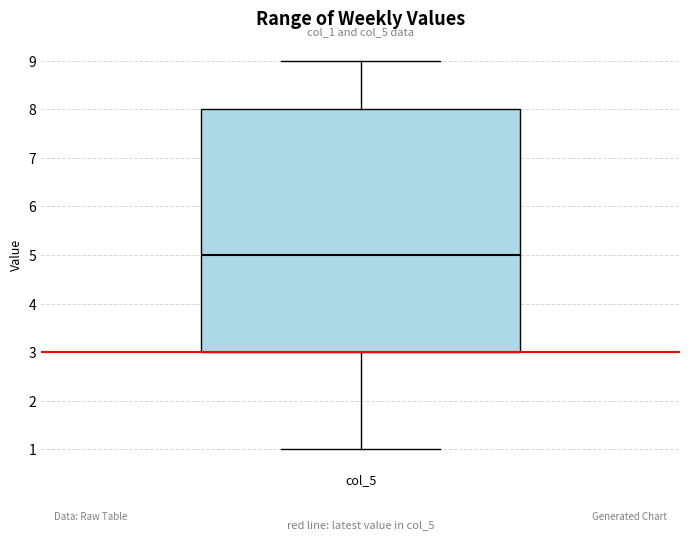

Read this box plot against the y-axis: the position of the median line, the range covered by the box, and the ends of both whiskers. The values are not printed on the chart, so give them approximately, as read against the axis.

median 5, box 3 to 8, whiskers 1 to 9